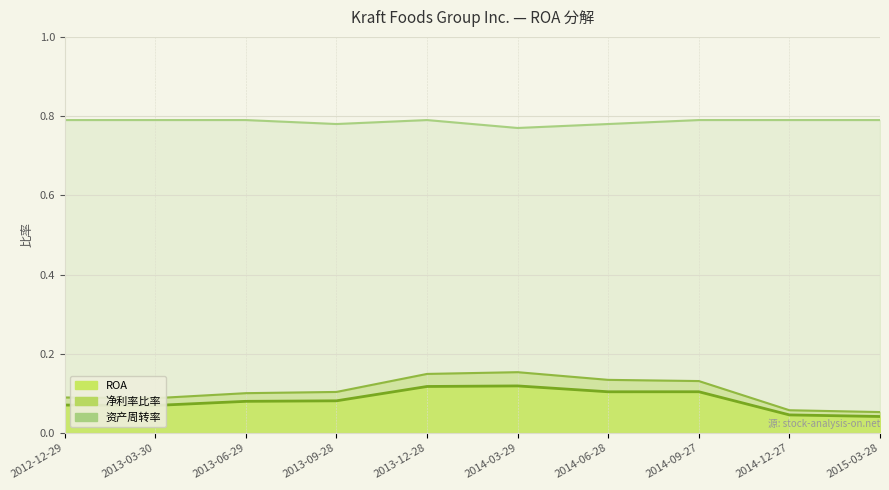

True or false: 资产周转率 and ROA intersect in this chart.

False